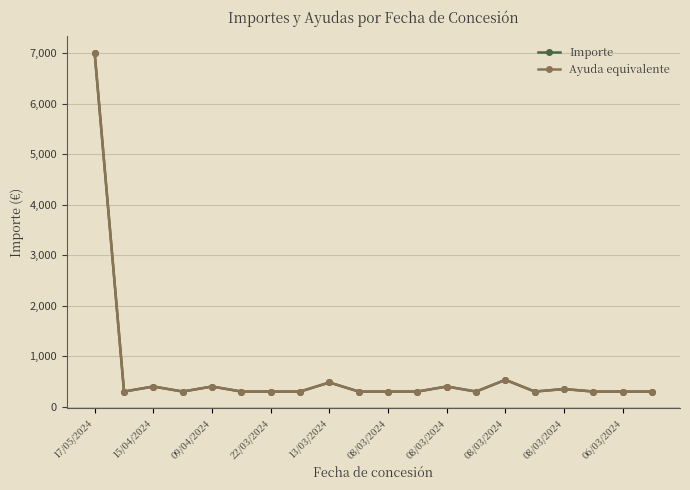

Does the chart have visible grid lines?

Yes